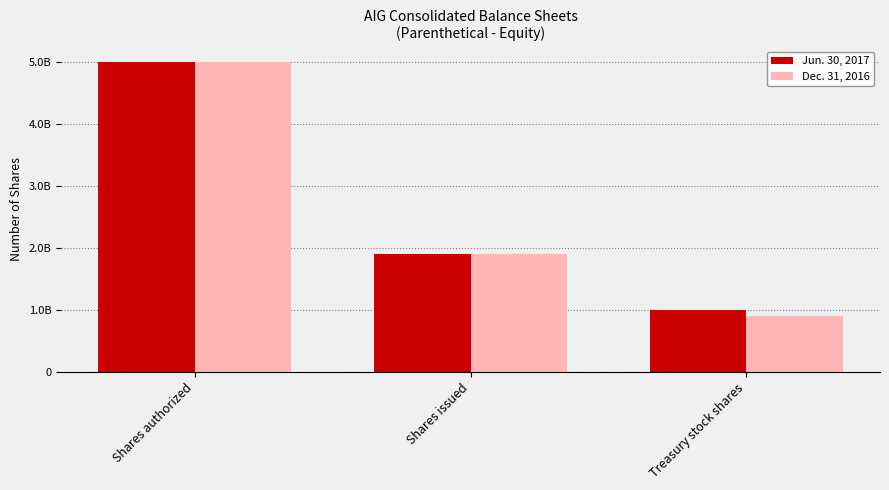

What is the average value of the Jun. 30, 2017 series?

2636650121